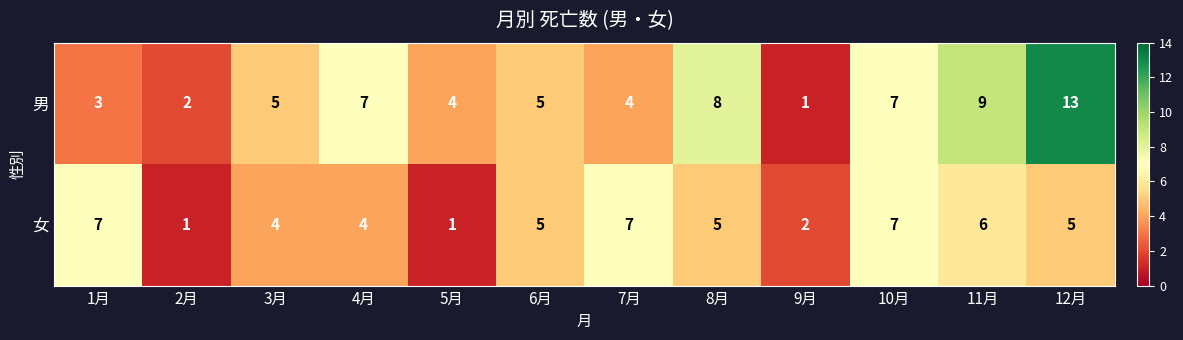

Between 4月 and 9月, which series saw the biggest shift?

男